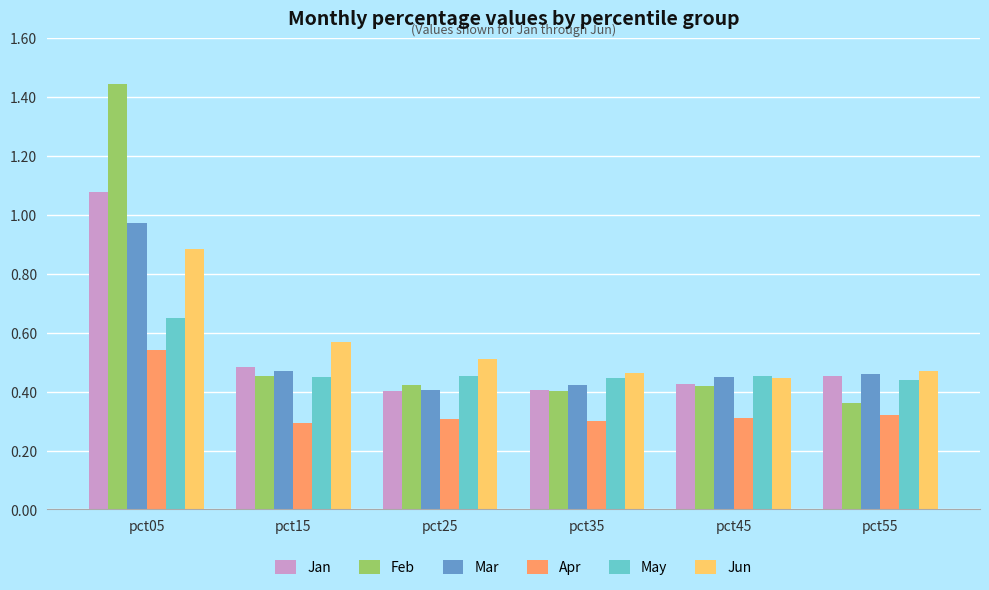

Rank the series by their maximum value, from lowest to highest.

Apr, May, Jun, Mar, Jan, Feb